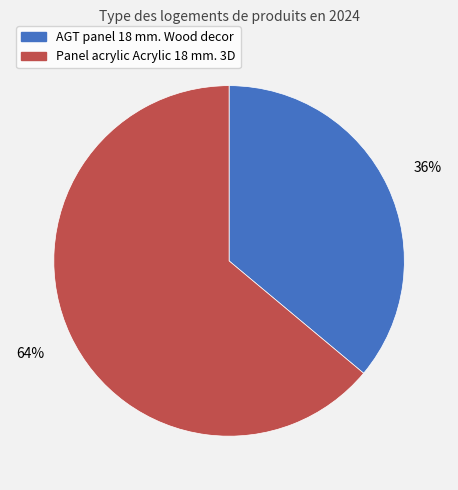

The AGT panel 18 mm. Wood decor slice represents 36% of the pie. True or false?

True